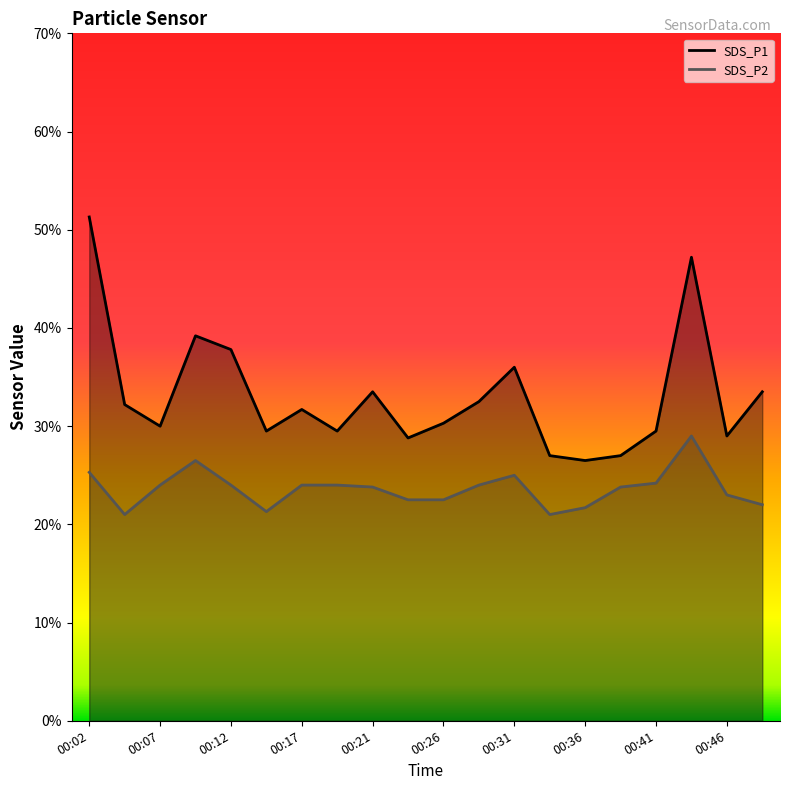

Where is the first local maximum for SDS_P1?

00:09